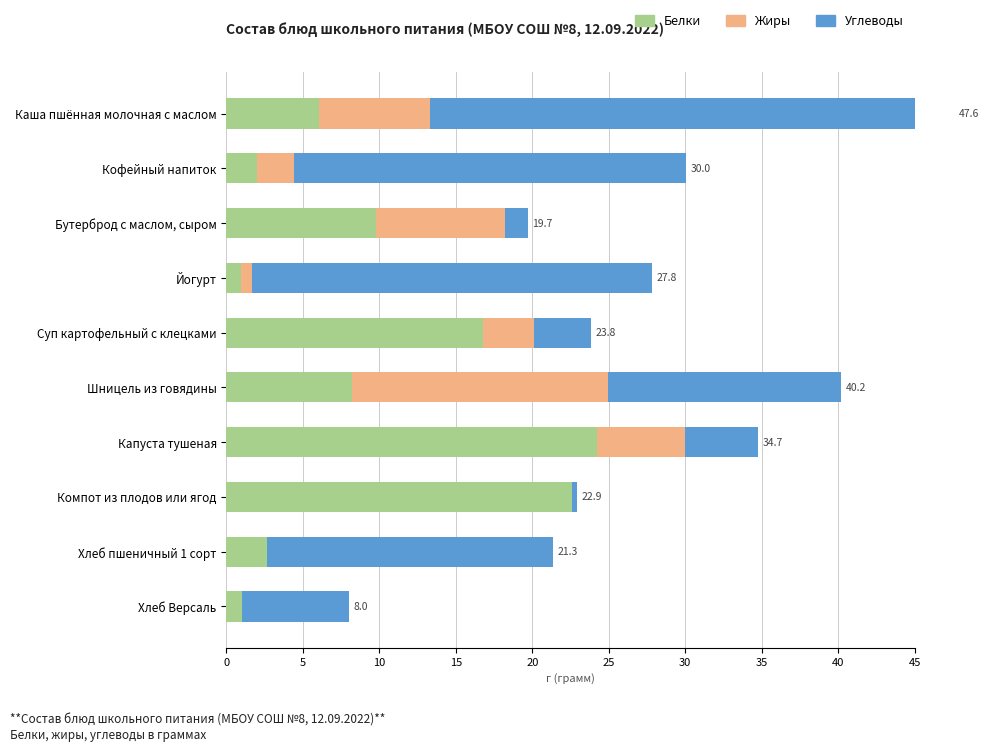

What is the average value of the Углеводы series?

13.7